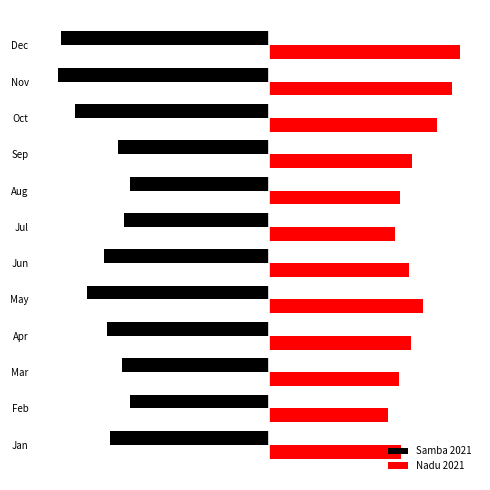

Which series has the largest total across all categories?

Nadu 2021